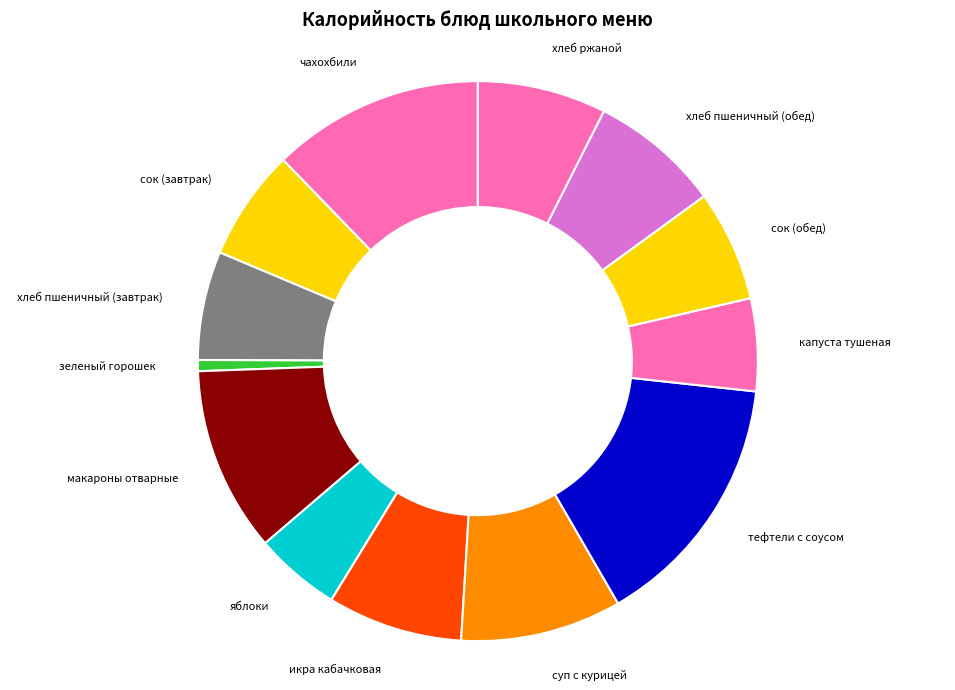

How many segments does this pie chart have?

13